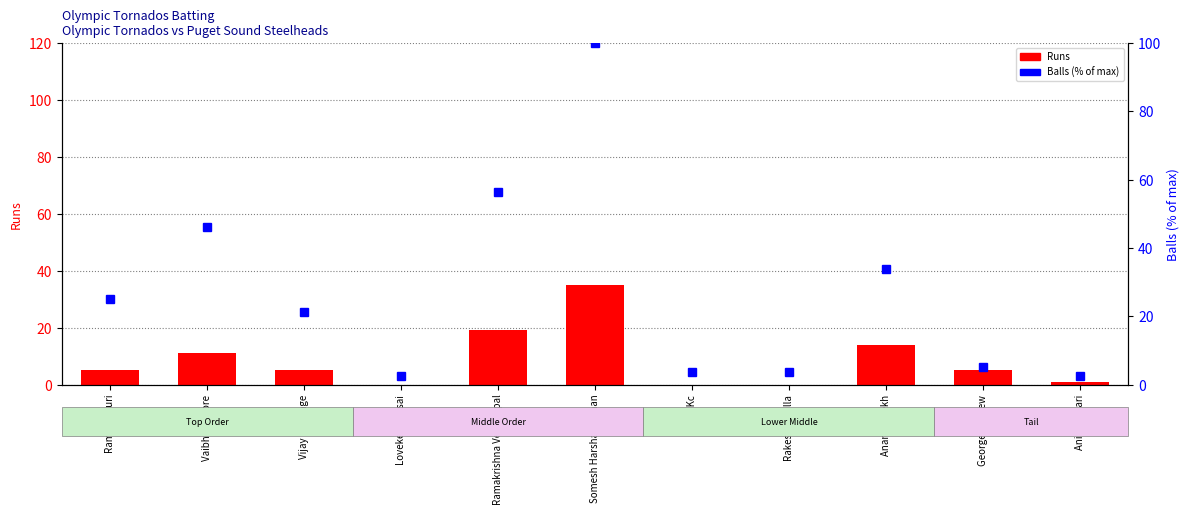

What position from the left is Rakesh Pagilla?

8